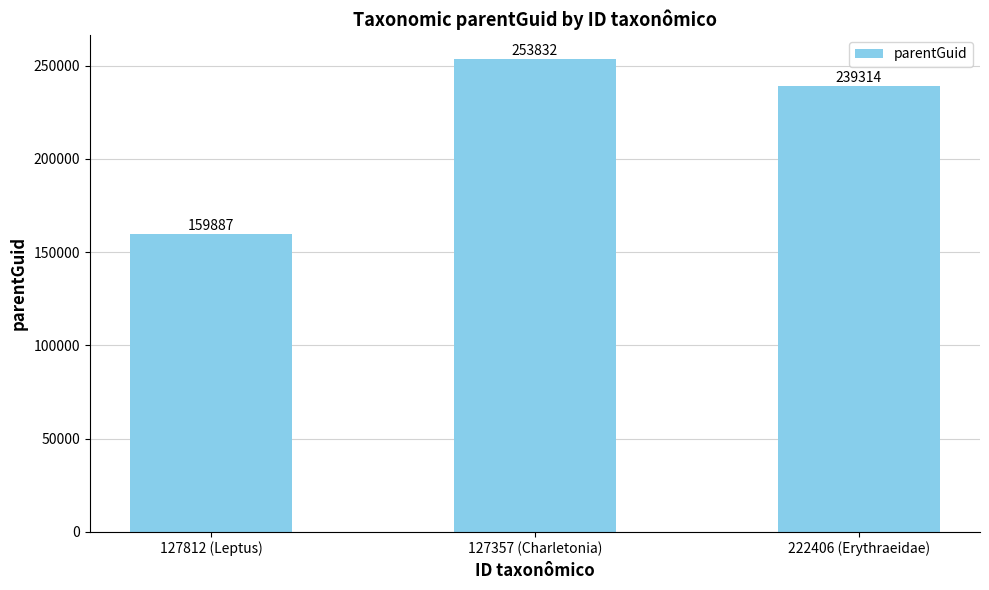

Approximately how many times larger is the value at 222406 (Erythraeidae) compared to 127357 (Charletonia)?

0.9